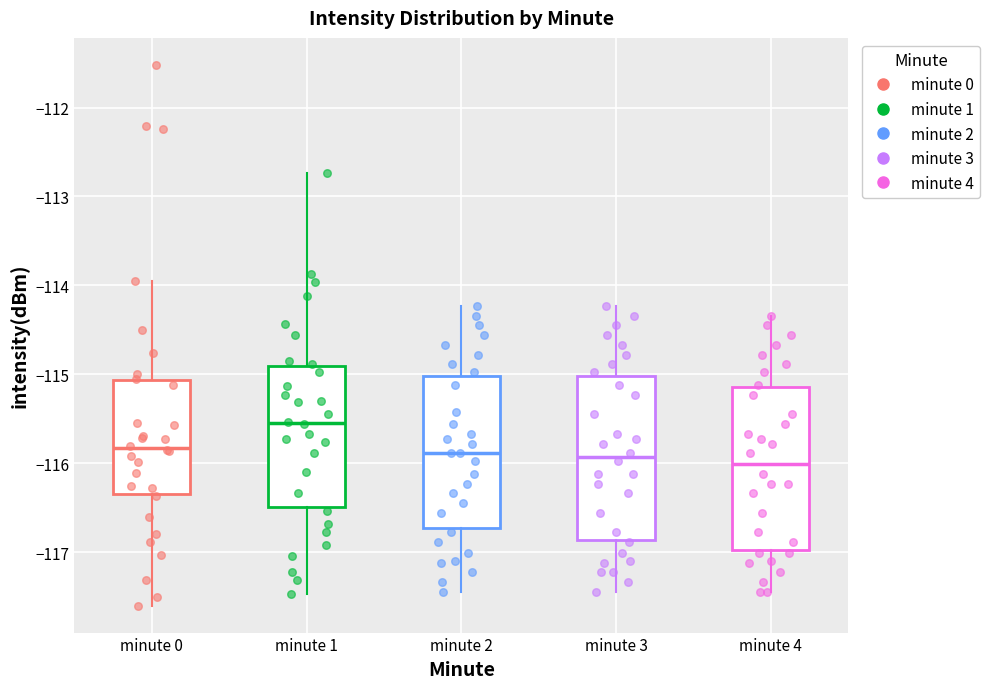

Reading left to right, transcribe this box plot: for each box, give where its median line is, the range the box spans, and where its two whiskers end, as read against the y-axis. The values are not printed on the chart, so give them approximately, as read against the axis.

minute 0: median -115.8, box -116.3 to -115.1, whiskers -117.6 to -113.9
minute 1: median -115.6, box -116.5 to -114.9, whiskers -117.5 to -112.7
minute 2: median -115.9, box -116.7 to -115.0, whiskers -117.4 to -114.2
minute 3: median -115.9, box -116.9 to -115.0, whiskers -117.4 to -114.2
minute 4: median -116.0, box -117.0 to -115.1, whiskers -117.4 to -114.3